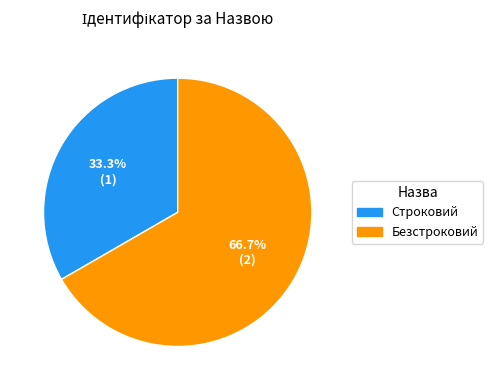

Is Безстроковий the majority of the pie?

Yes